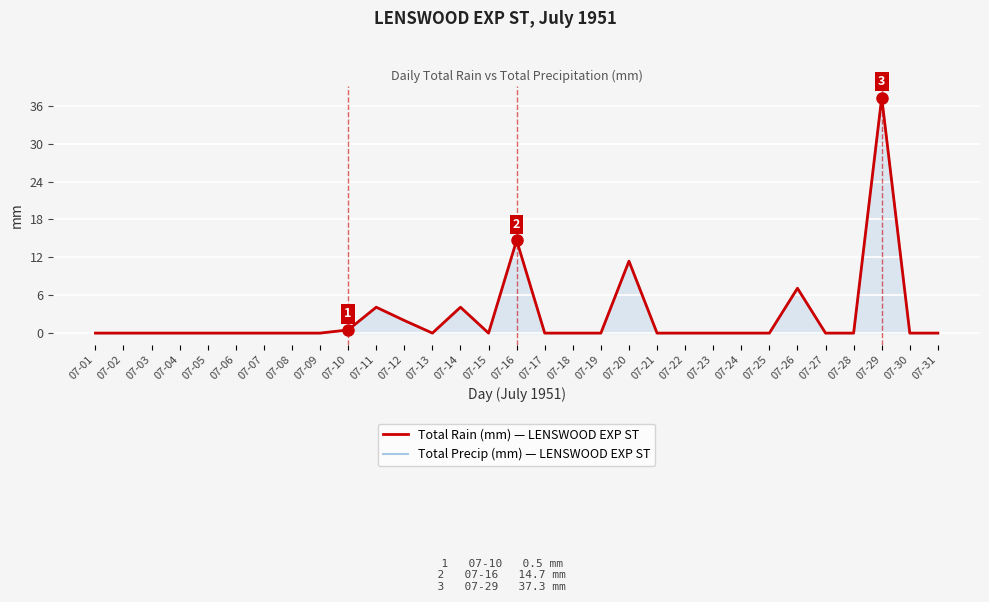

The Total Rain (mm) series shows 0.0 at 07-03. True or false?

True